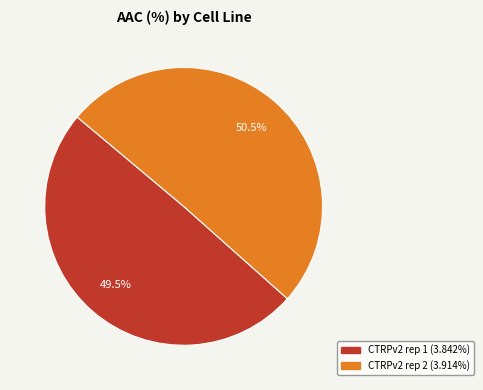

What is the smallest slice in the pie chart?

CTRPv2 rep 1